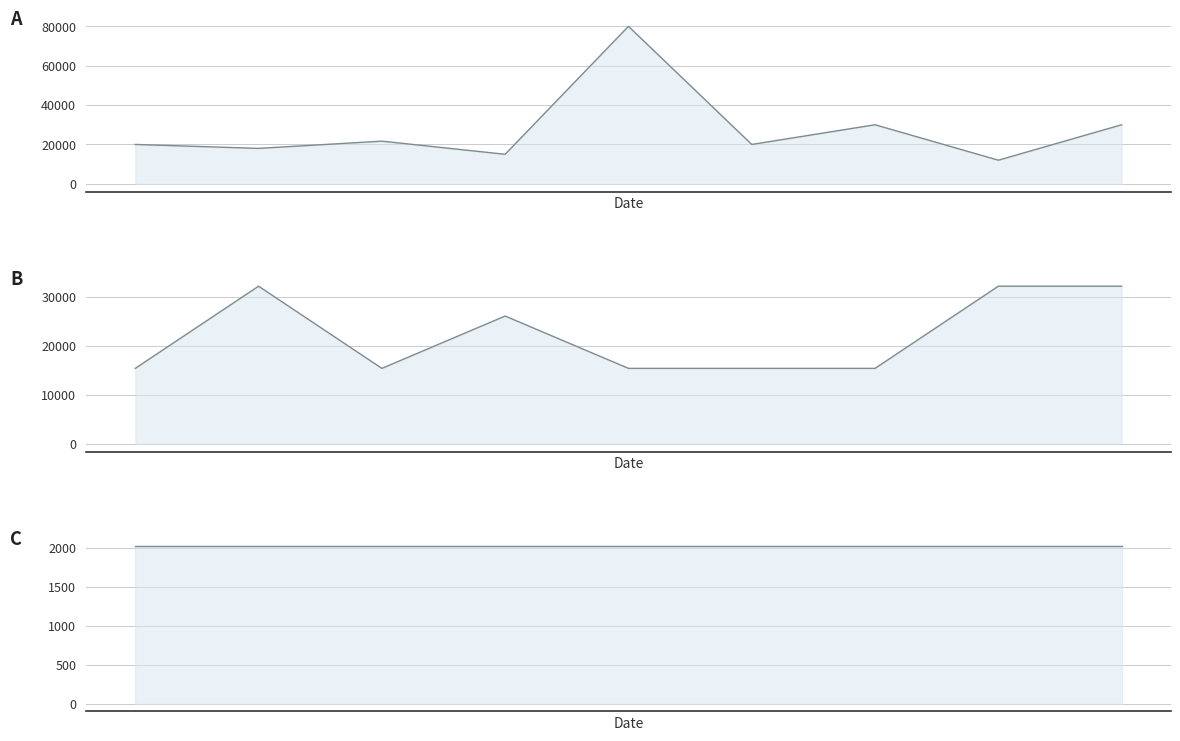

The value of Rubro de los ingresos line at 4 is 7667. True or false?

False